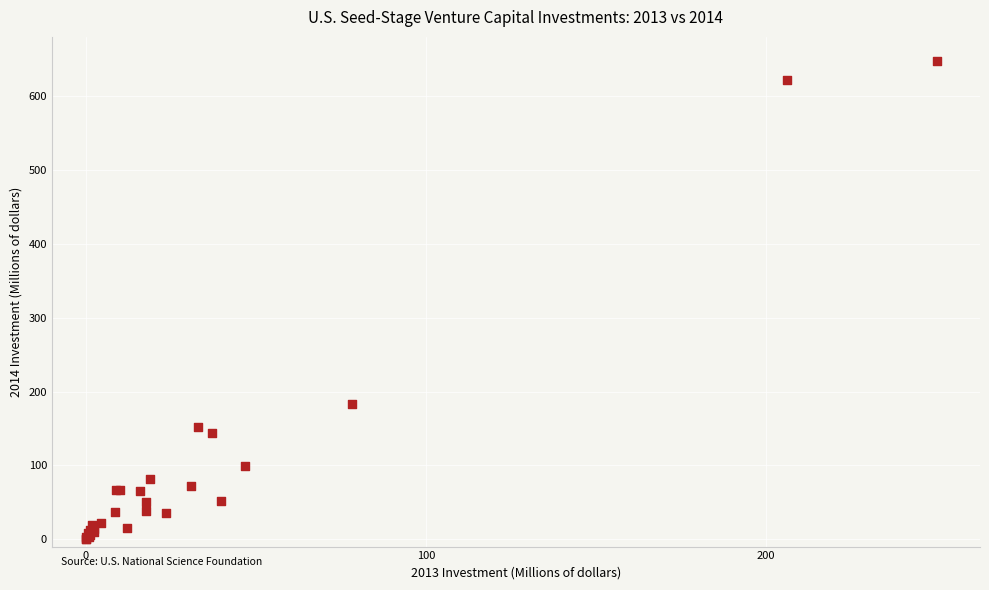

What Y value in the scatter plot is closest to 324?

182.8